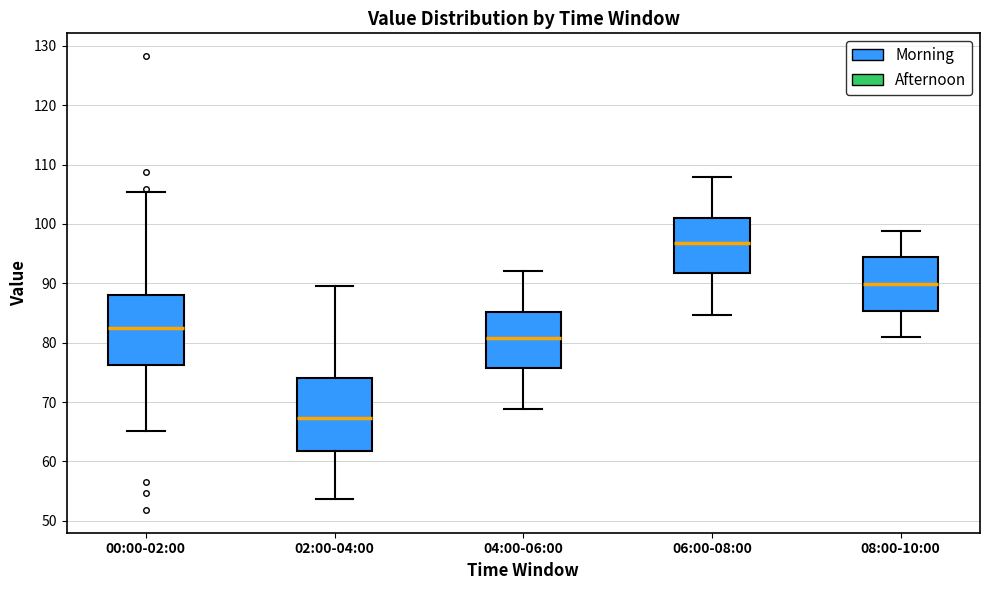

Reading left to right, read every box against the y-axis: the position of its median line, the range the box covers, and the ends of its whiskers. The values are not printed on the chart, so give them approximately, as read against the axis.

00:00-02:00: median 83, box 76 to 88, whiskers 65 to 105
02:00-04:00: median 67, box 62 to 74, whiskers 54 to 90
04:00-06:00: median 81, box 76 to 85, whiskers 69 to 92
06:00-08:00: median 97, box 92 to 101, whiskers 85 to 108
08:00-10:00: median 90, box 85 to 94, whiskers 81 to 99